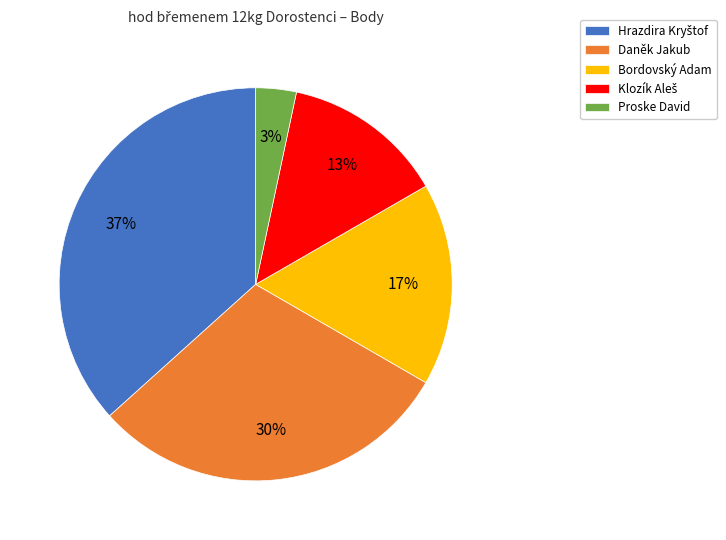

Combined, do Bordovský Adam and Proske David account for over 50%?

No